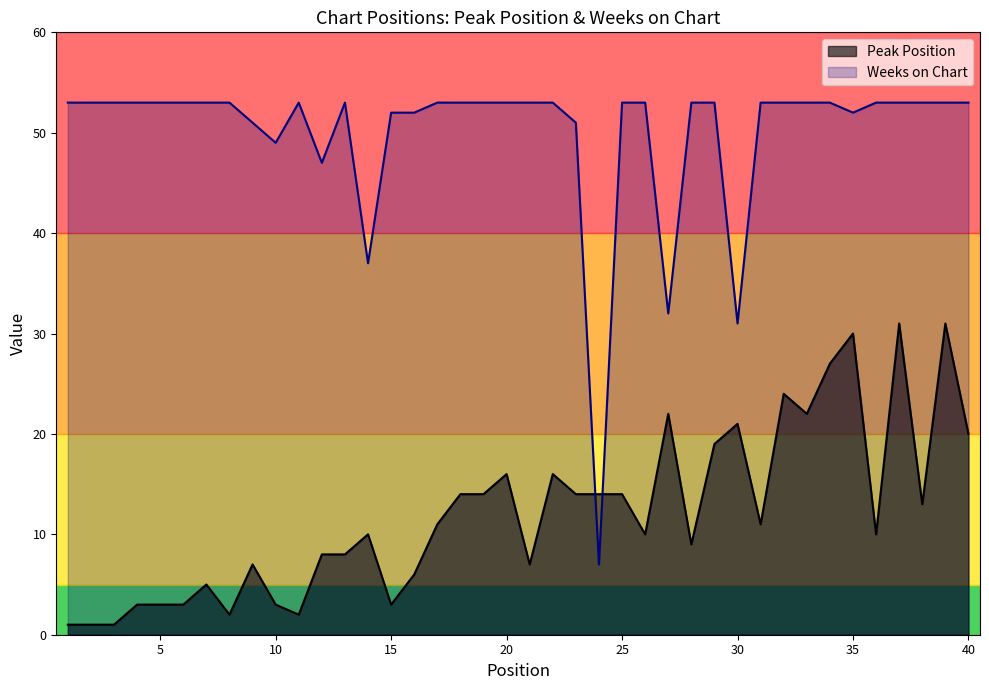

Between 21 and 39, which series saw the biggest shift?

Peak Position